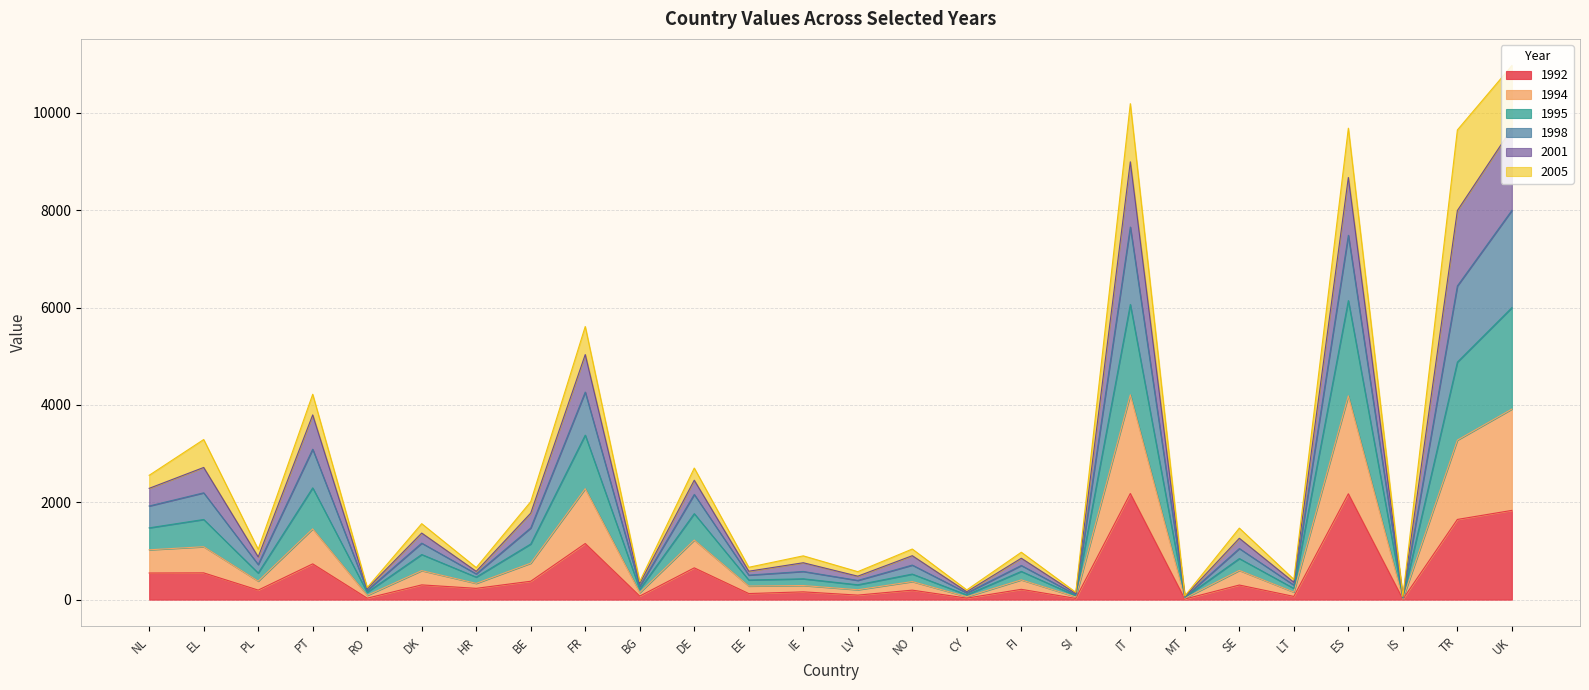

What is the average value of the 1992 series?

535